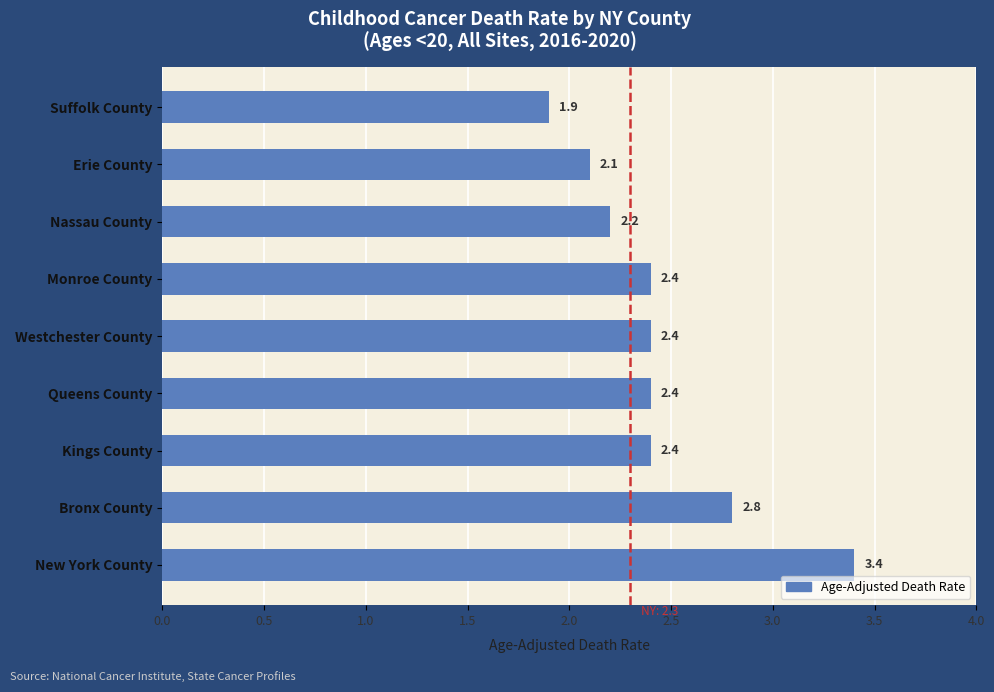

How many categories are shown in the chart?

9